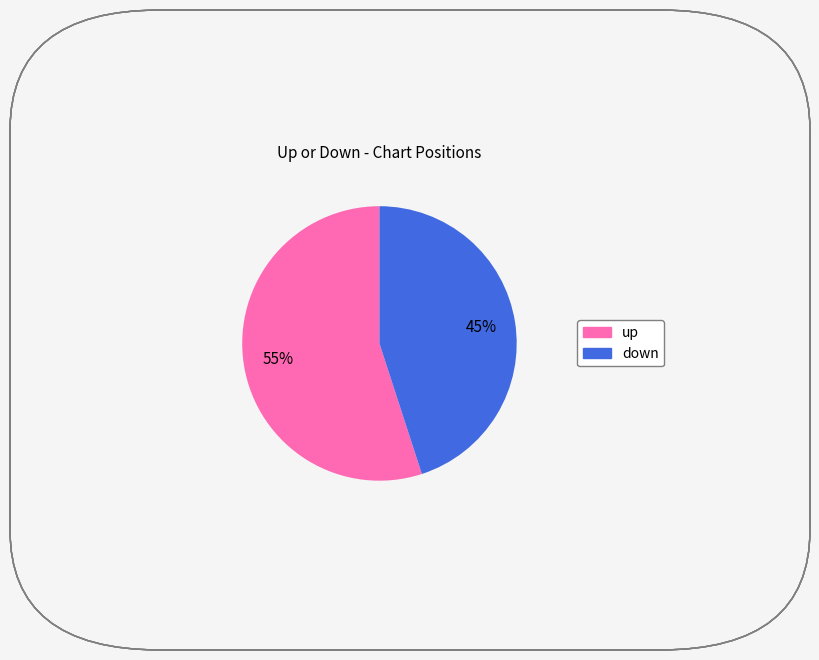

Combined, do down and up account for over 50%?

Yes